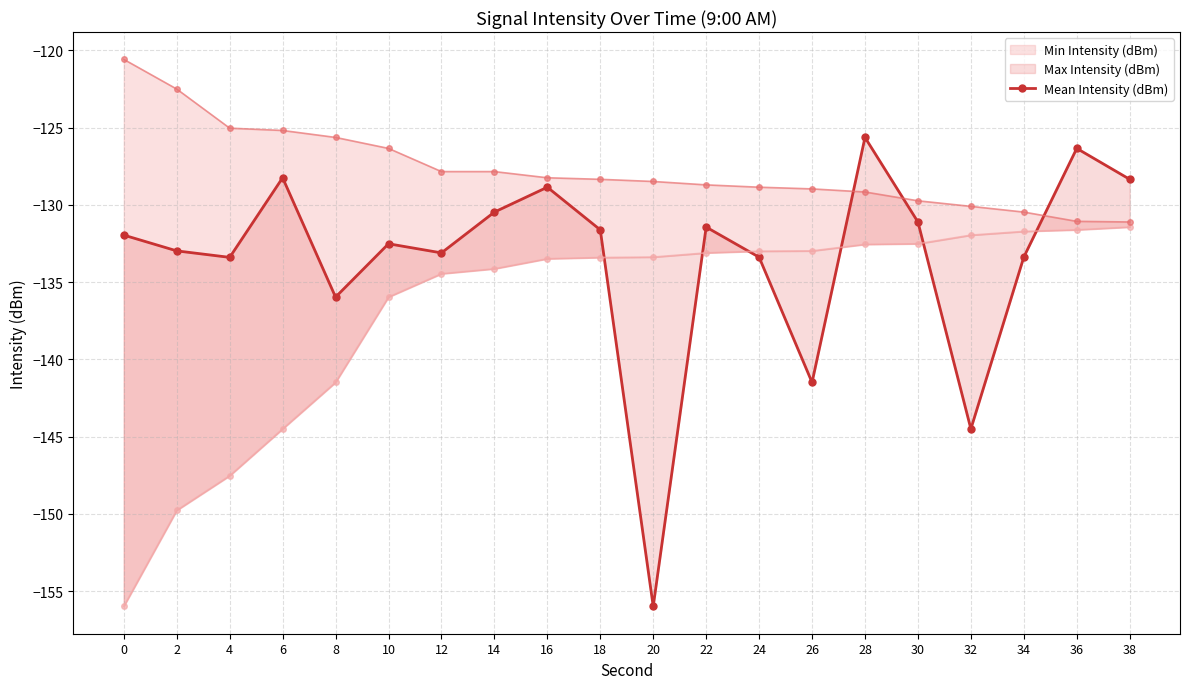

At which category does the chart reach its minimum across all series?

20